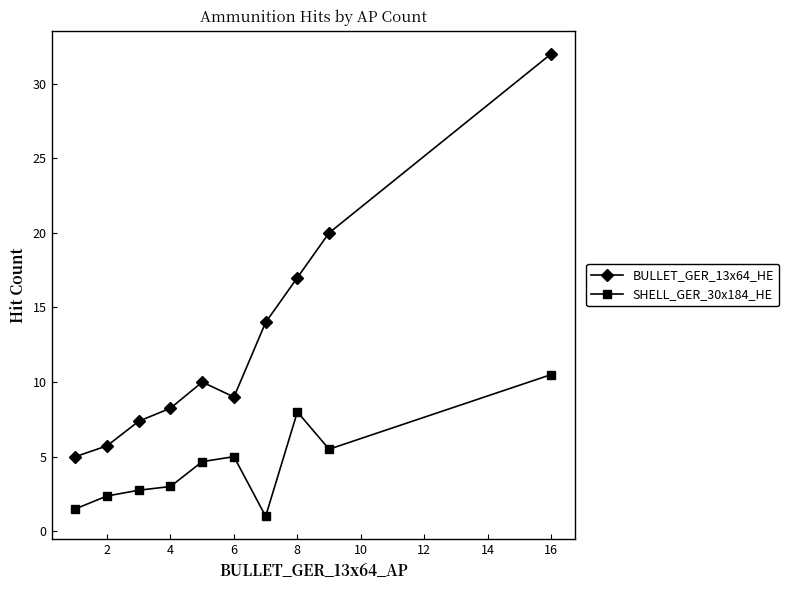

What is the maximum value for SHELL_GER_30x184_HE?

10.5